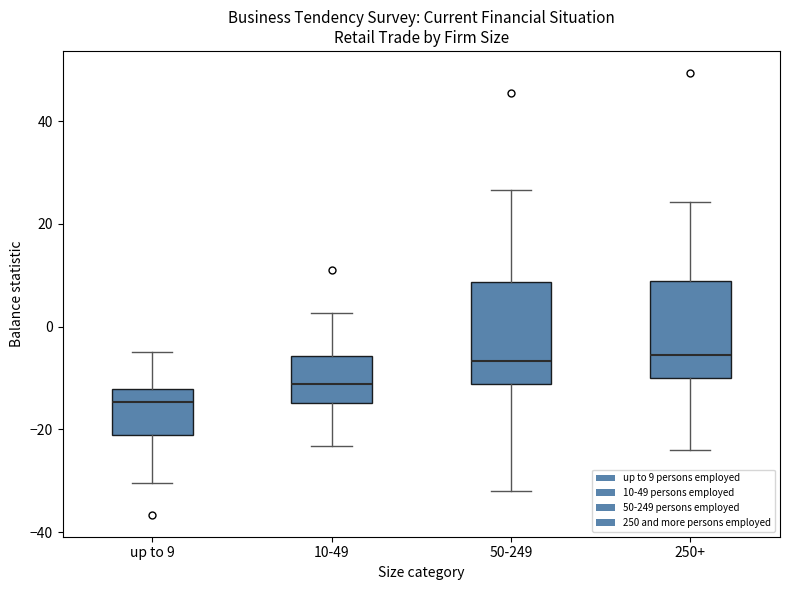

Where does the lower whisker of the box for 50-249 end on the y-axis? The values are not printed on the chart, so give them approximately, as read against the axis.

-32